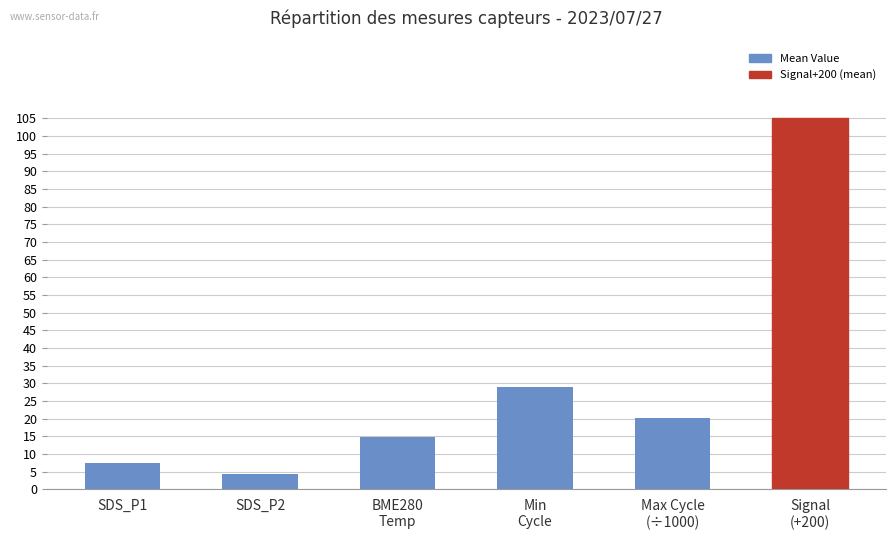

Rank the categories by value from highest to lowest.

Signal
(+200), Min
Cycle, Max Cycle
(÷1000), BME280
Temp, SDS_P1, SDS_P2